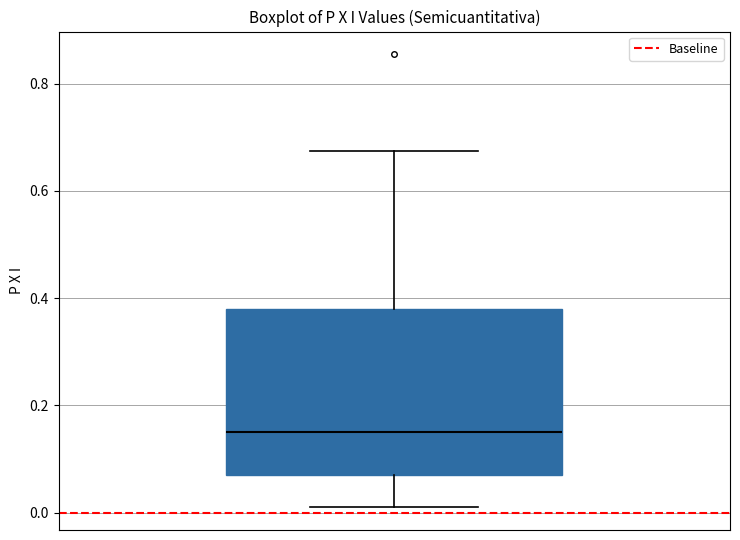

Transcribe this box plot: give where the median line is, the range the box spans, and where the two whiskers end, as read against the y-axis. The values are not printed on the chart, so give them approximately, as read against the axis.

median 0.16, box 0.08 to 0.38, whiskers 0.02 to 0.68